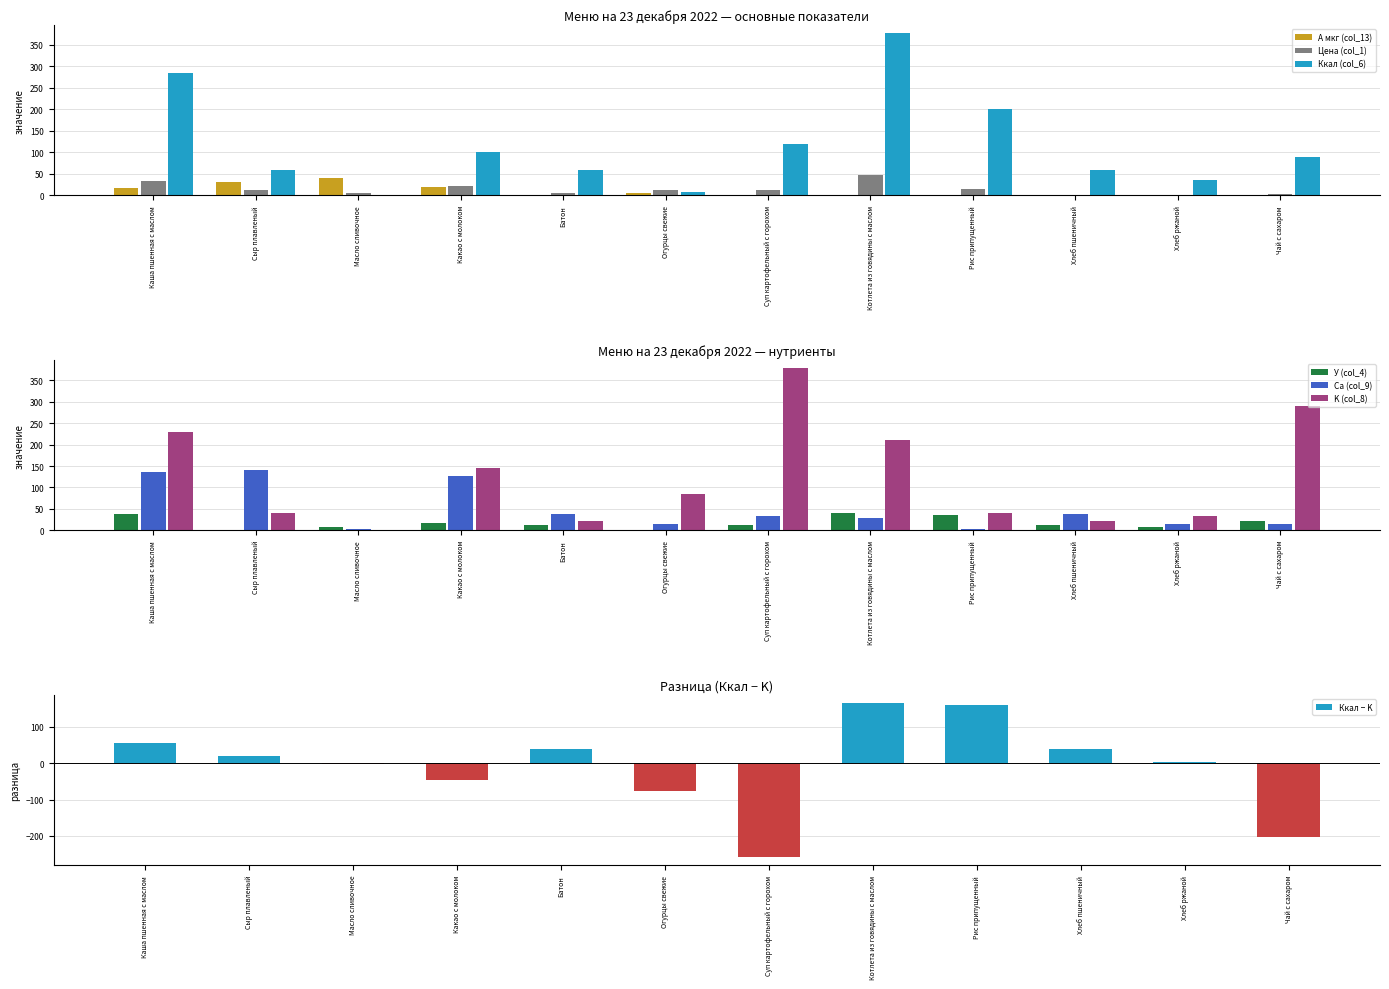

What is the value of the У (col_4) bar at the 6th from the left?

1.1